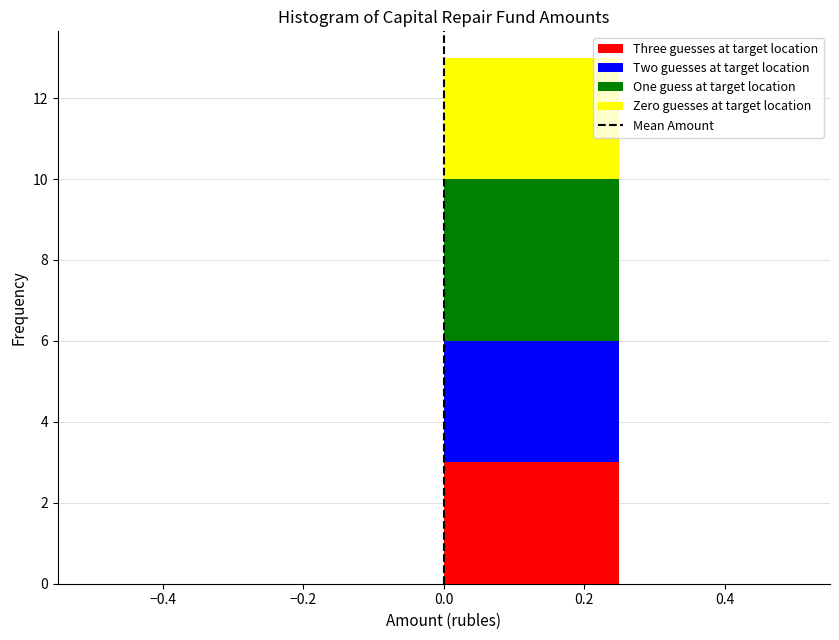

Reading left to right, list every stacked bar in this chart as the range it spans on the x-axis followed by its total height. The values are not printed on the chart, so give them approximately, as read against the axis.

-0.50 to -0.25: 0
-0.25 to 0.00: 0
0.00 to 0.25: 13
0.25 to 0.50: 0